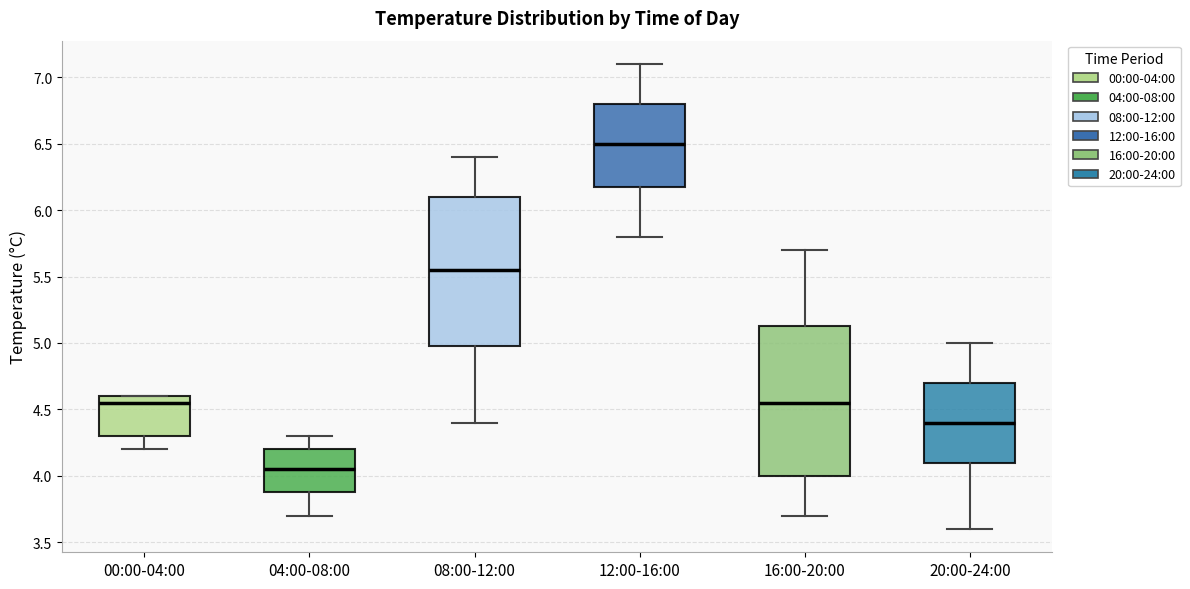

Where does the upper whisker of the box for 04:00-08:00 end on the y-axis? The values are not printed on the chart, so give them approximately, as read against the axis.

4.30